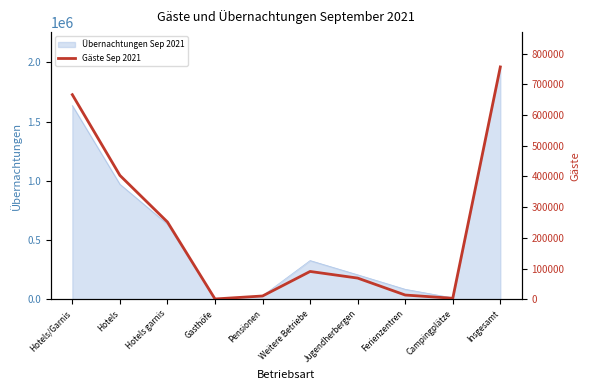

Rank the categories by value from highest to lowest.

Insgesamt, Hotels/Garnis, Hotels, Hotels garnis, Weitere Betriebe, Jugendherbergen, Ferienzentren, Pensionen, Campingplätze, Gasthöfe